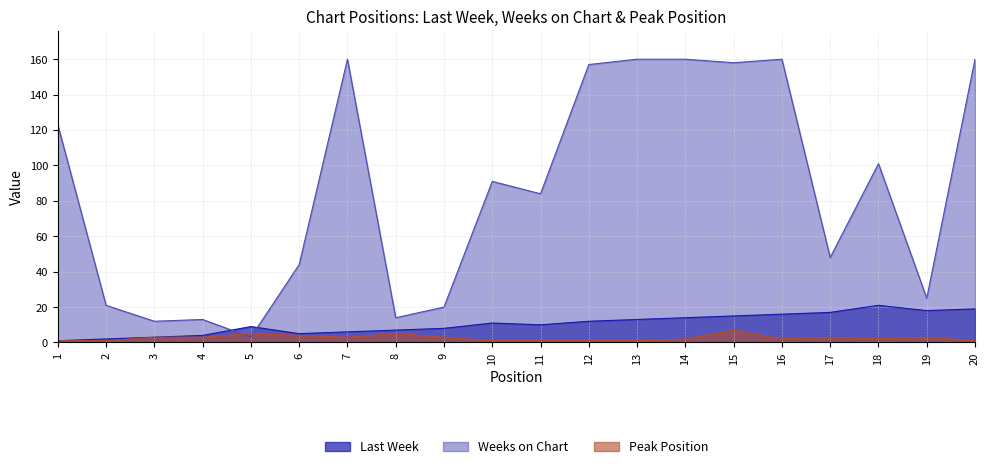

Where is Weeks on Chart nearest to the value 81?

11